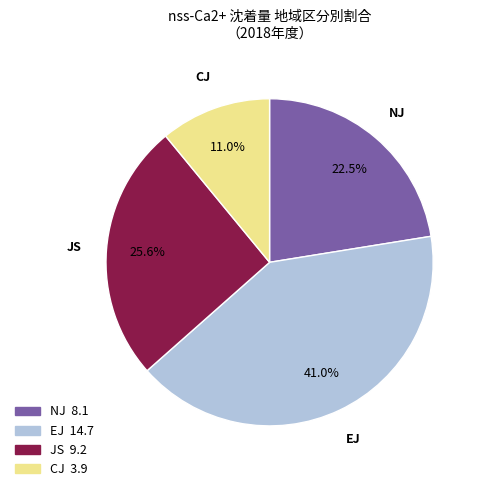

Does NJ account for over 50% of the chart?

No